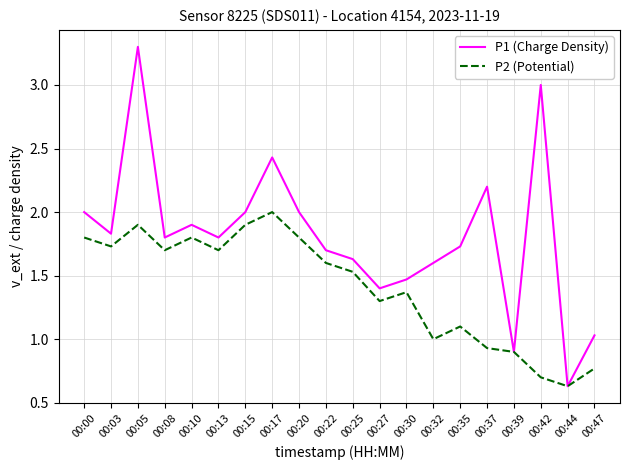

Which series changed the most between 00:25 and 00:39?

P1 (Charge Density)